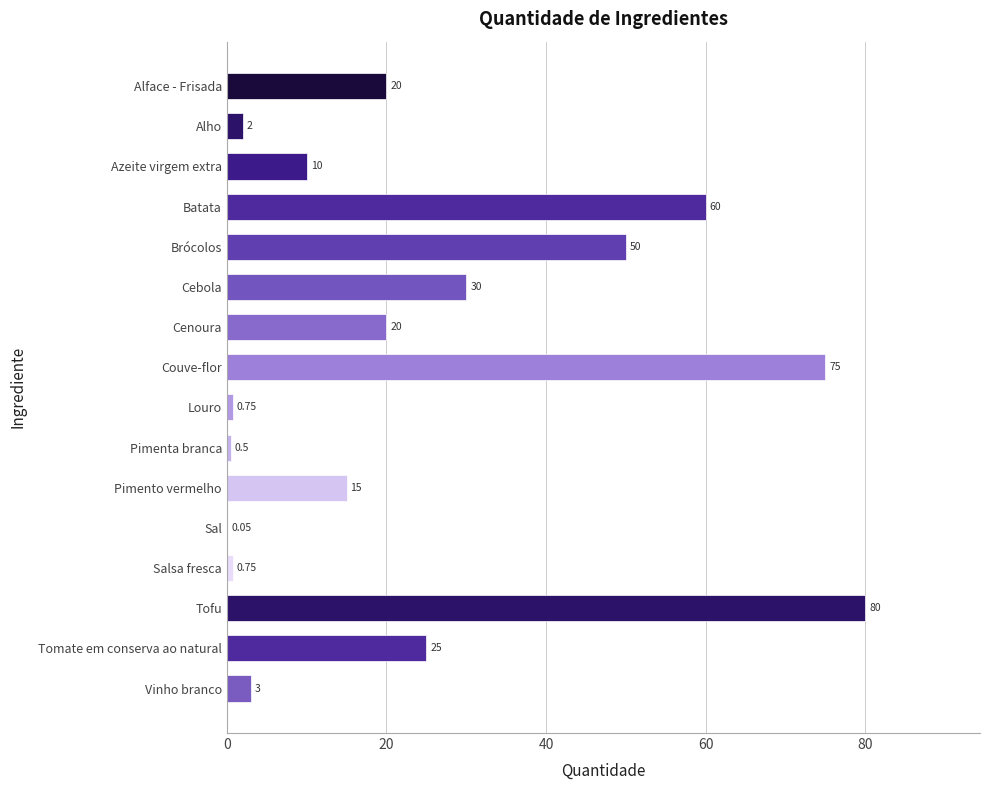

At which category does the chart reach its peak across all series?

Tofu